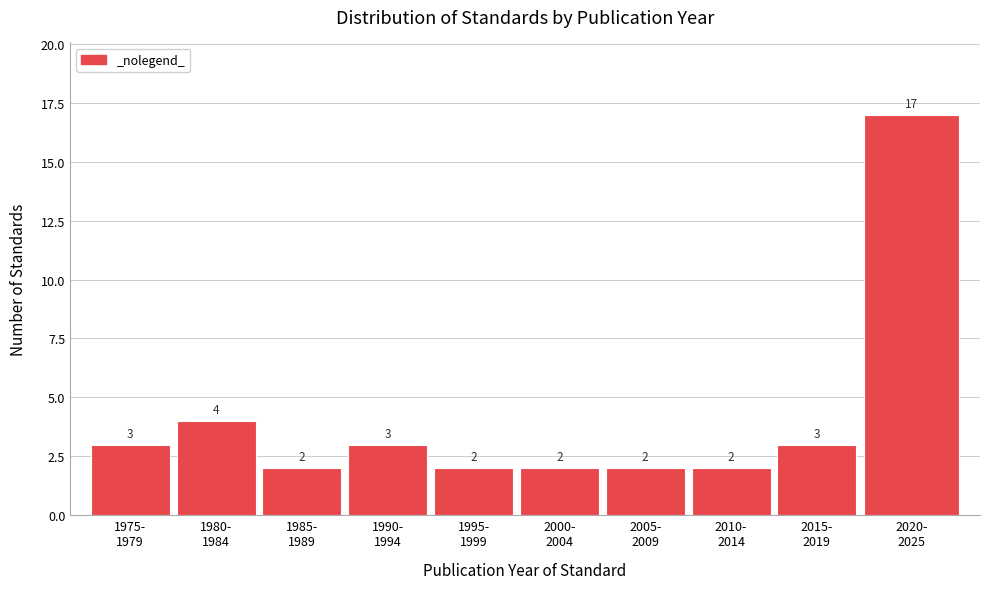

Reading right to left, what are all the values shown in this chart?

17	3	2	2	2	2	3	2	4	3